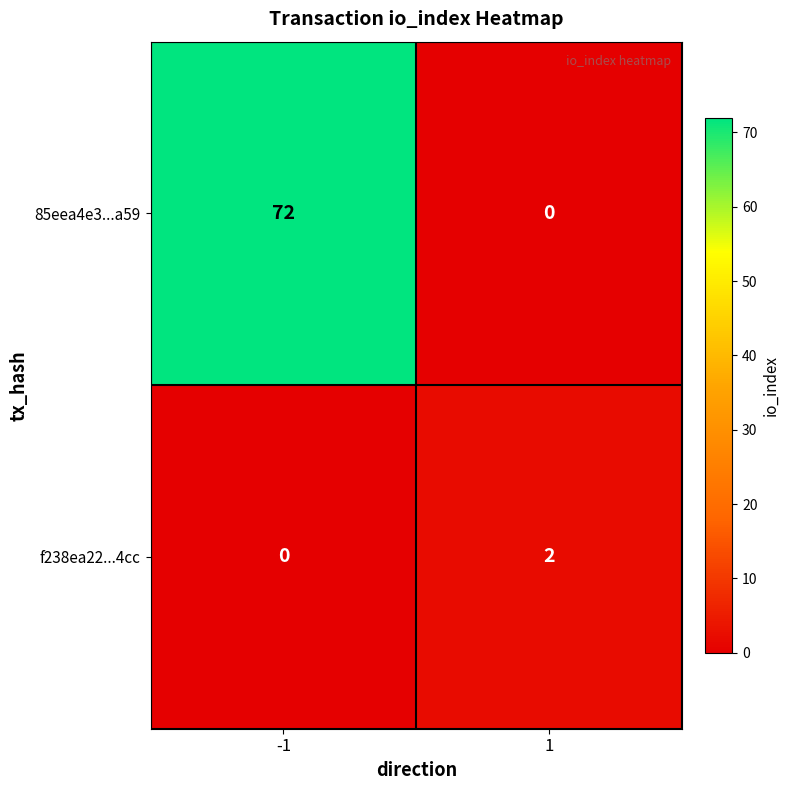

How many series are shown in this chart?

2